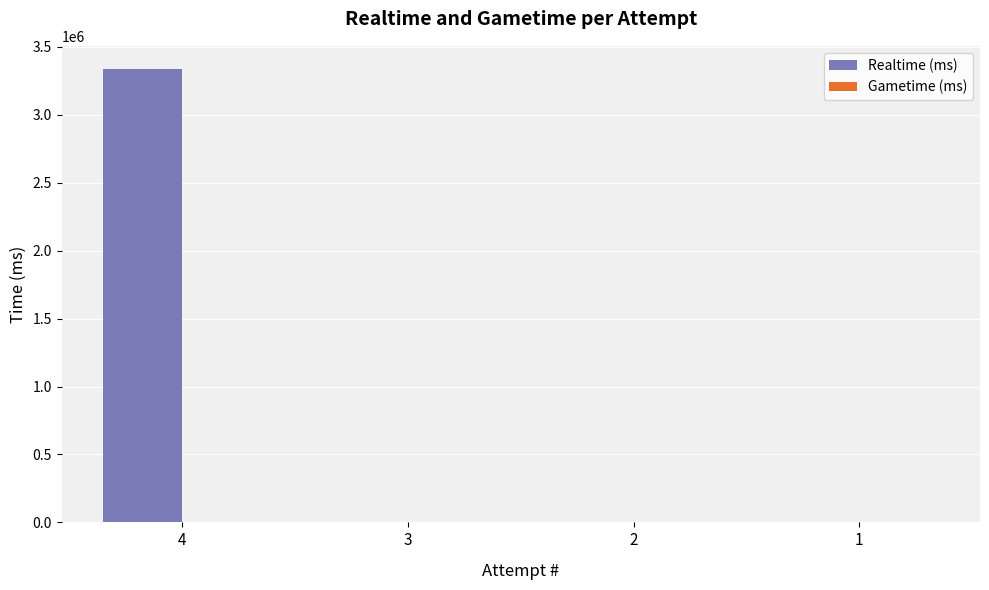

Reading left to right, list all the values displayed in this chart.

4=3341345	3=0	2=0	1=0